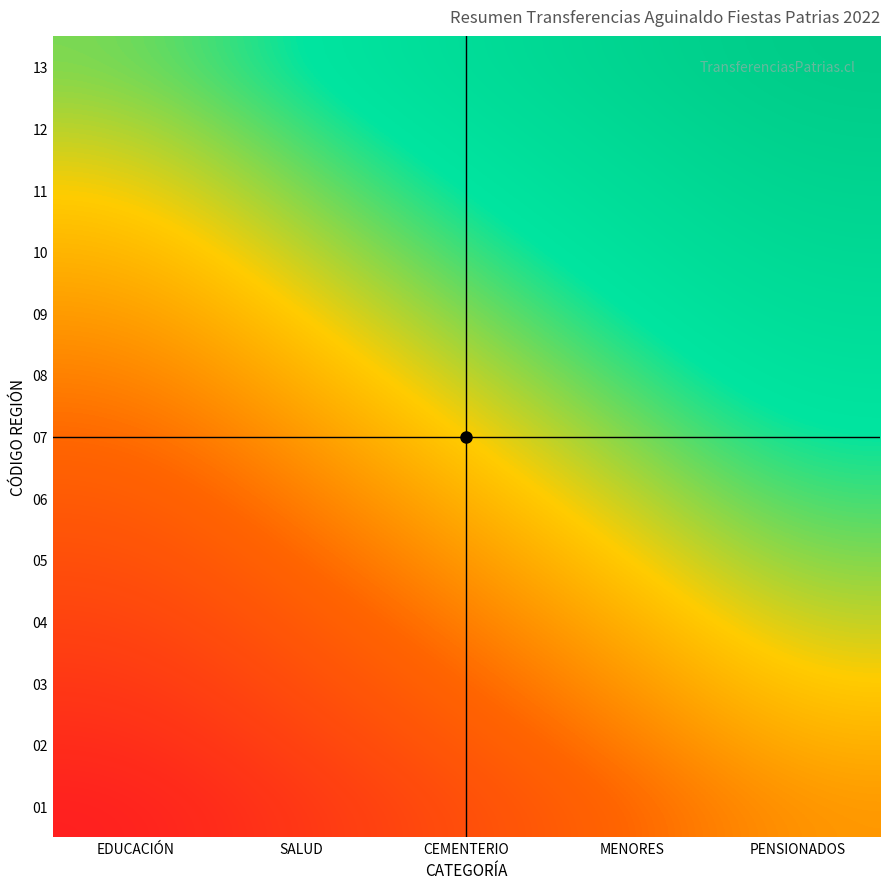

Count the number of categories in the chart.

5